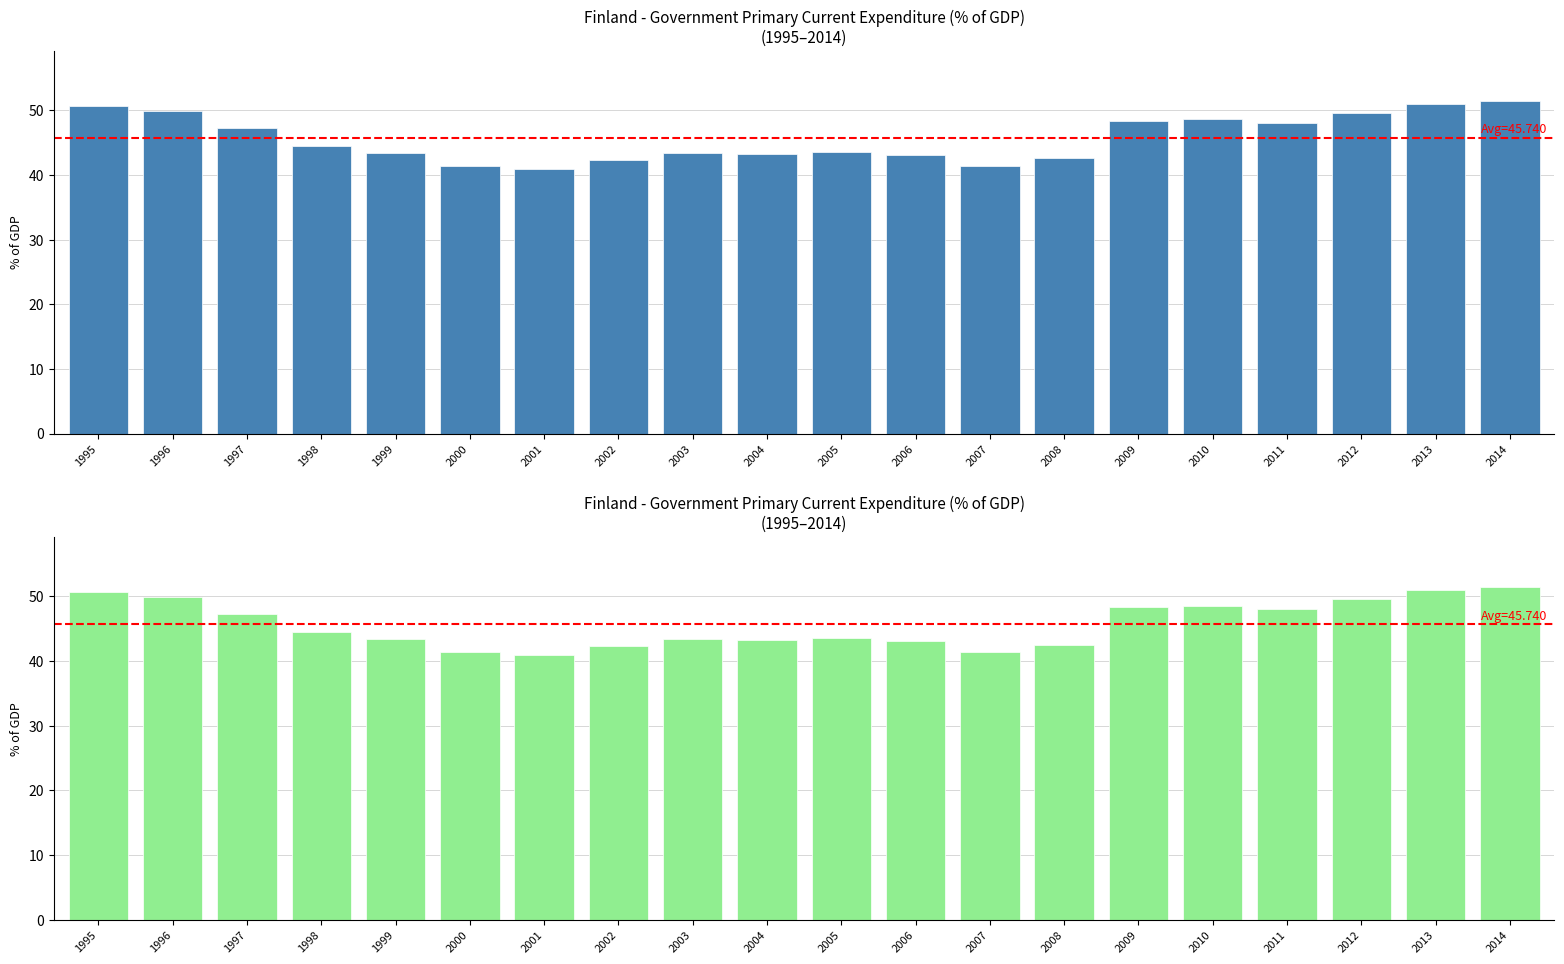

Rank the categories by value from highest to lowest.

2014, 2013, 1995, 1996, 2012, 2010, 2009, 2011, 1997, 1998, 2005, 2003, 1999, 2004, 2006, 2008, 2002, 2007, 2000, 2001